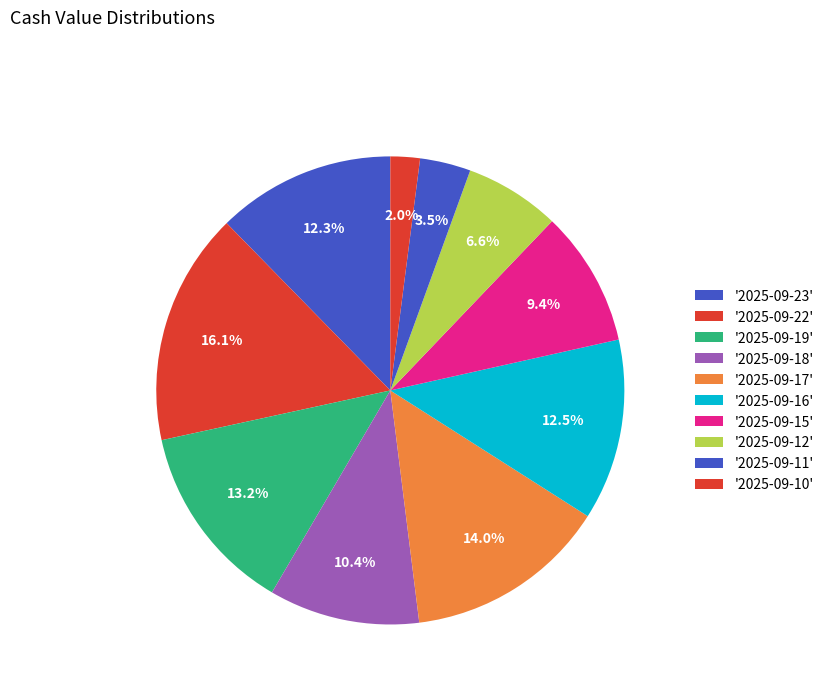

How many slices are in this pie chart?

10